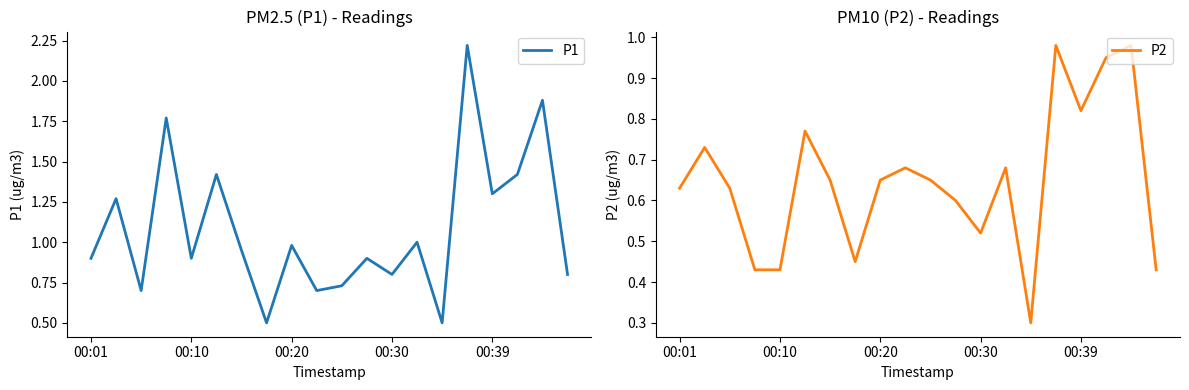

What is the sum of all P2 values?

13.0